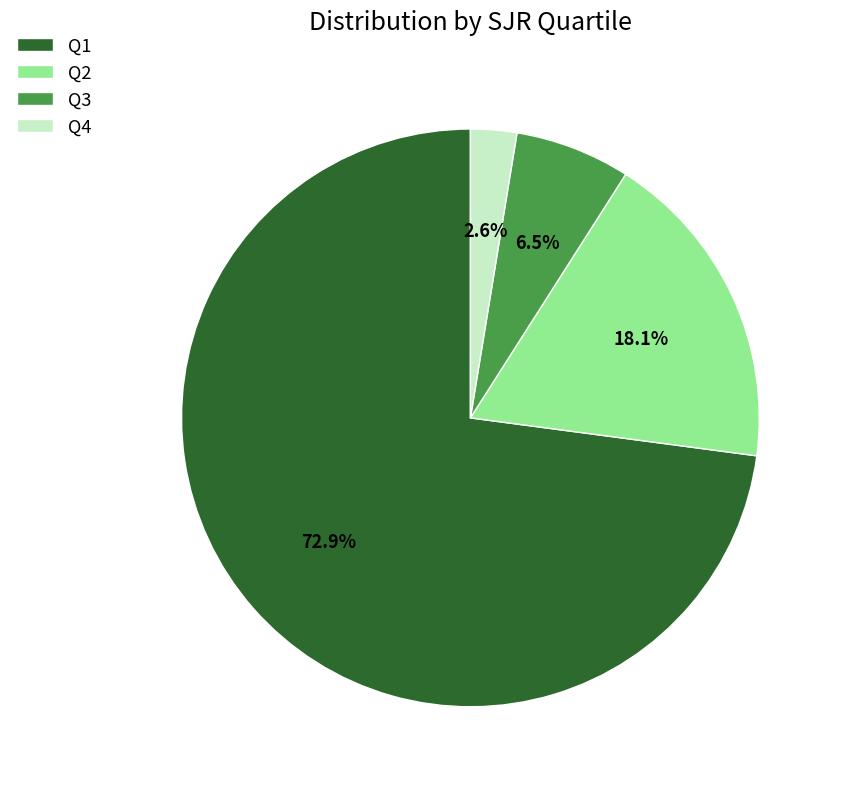

Which has a higher value, Q3 or Q4?

Q3